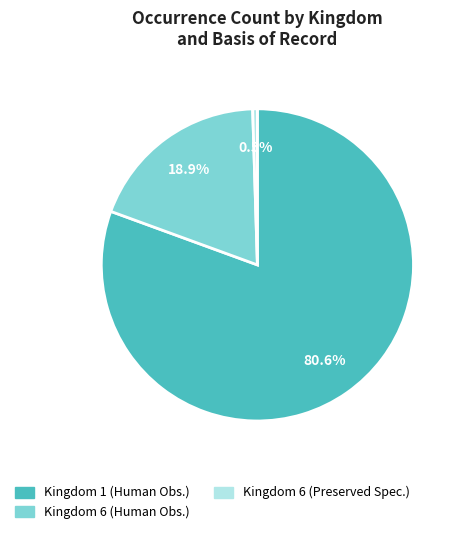

Does any single category account for the majority?

Yes